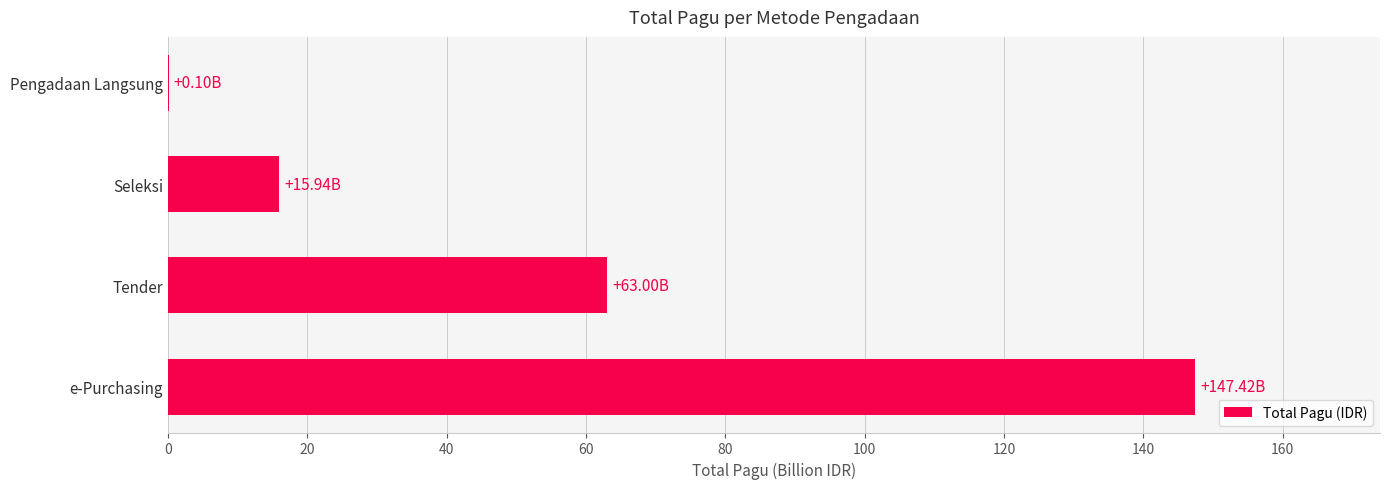

Between e-Purchasing and Seleksi, which is larger?

e-Purchasing